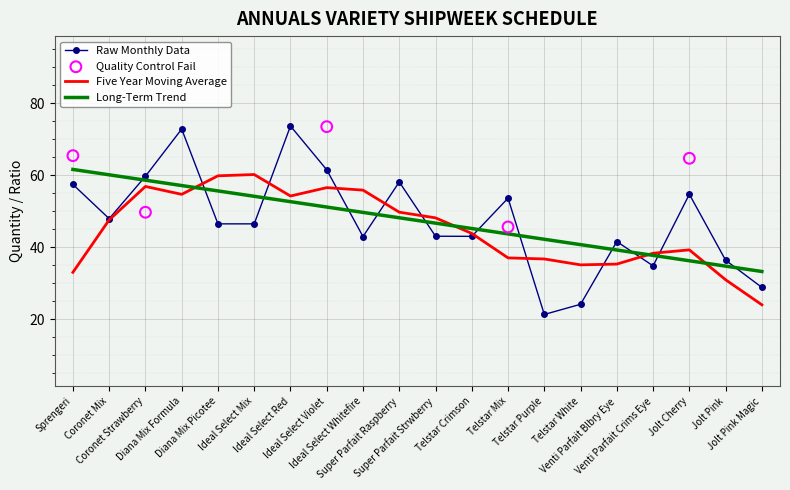

What is the highest value of the Raw Monthly Data series?

73.7